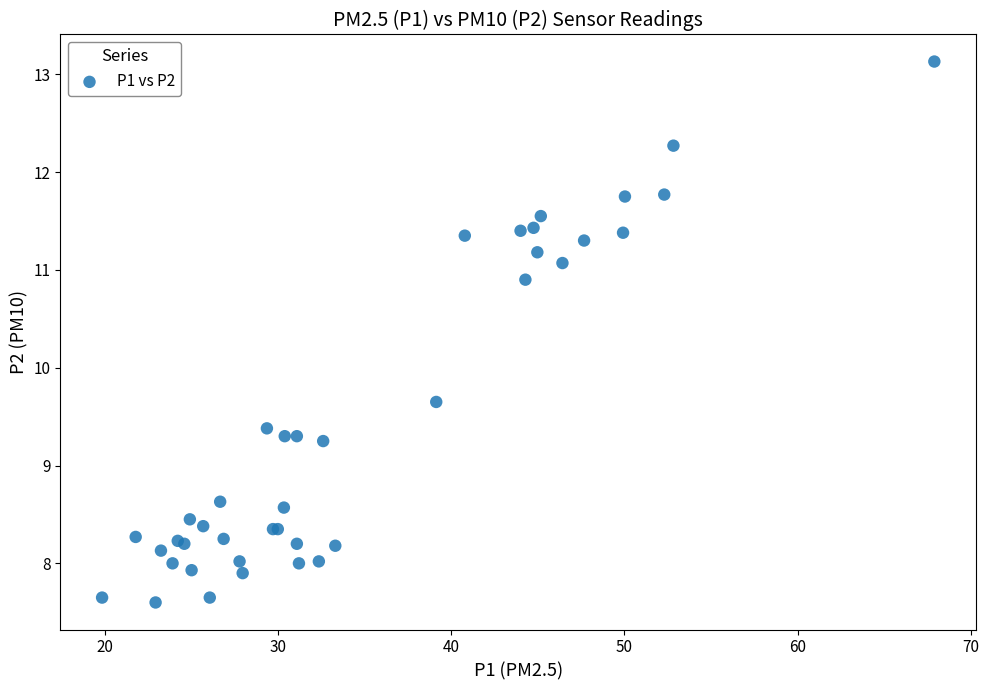

What Y value in the scatter plot is closest to 10?

9.7